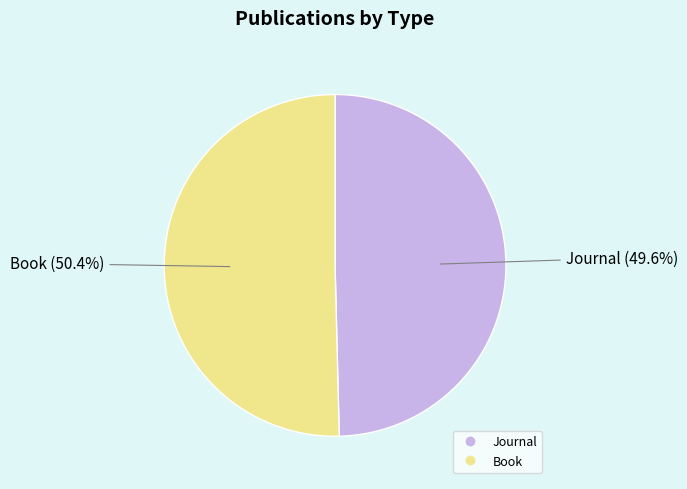

Does Journal represent more than half of the total?

No